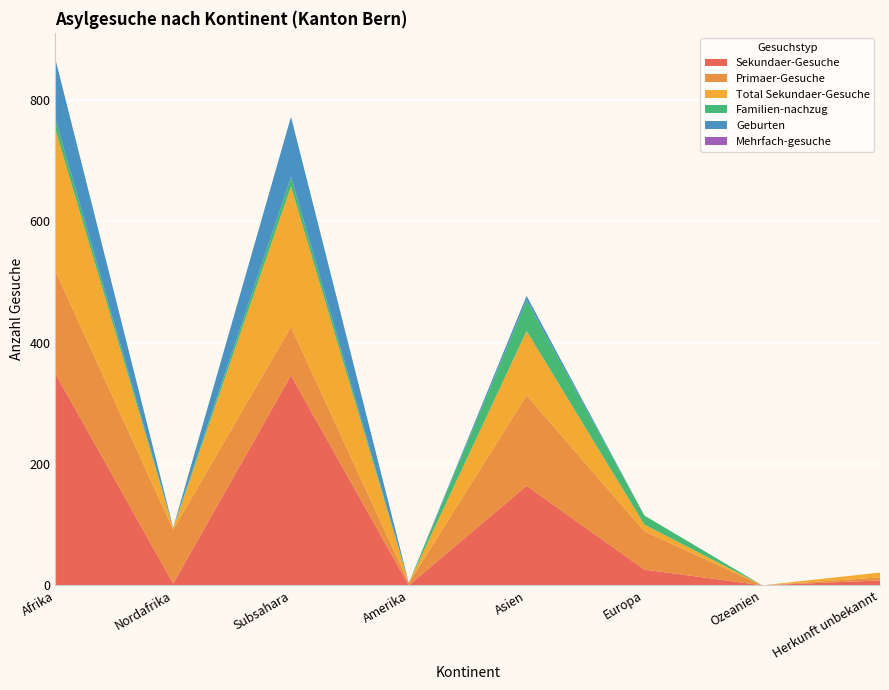

Reading left to right, transcribe all the data shown in this chart.

Sekundaer-Gesuche: Afrika=349	Nordafrika=3	Subsahara=346	Amerika=0	Asien=164	Europa=26	Ozeanien=0	Herkunft unbekannt=8
Primaer-Gesuche: Afrika=169	Nordafrika=89	Subsahara=80	Amerika=4	Asien=149	Europa=63	Ozeanien=0	Herkunft unbekannt=5
Total Sekundaer-Gesuche: Afrika=233	Nordafrika=2	Subsahara=231	Amerika=0	Asien=106	Europa=11	Ozeanien=0	Herkunft unbekannt=8
Familien-nachzug: Afrika=17	Nordafrika=1	Subsahara=16	Amerika=0	Asien=51	Europa=15	Ozeanien=0	Herkunft unbekannt=0
Geburten: Afrika=99	Nordafrika=0	Subsahara=99	Amerika=0	Asien=7	Europa=0	Ozeanien=0	Herkunft unbekannt=0
Mehrfach-gesuche: Afrika=0	Nordafrika=0	Subsahara=0	Amerika=0	Asien=0	Europa=0	Ozeanien=0	Herkunft unbekannt=0